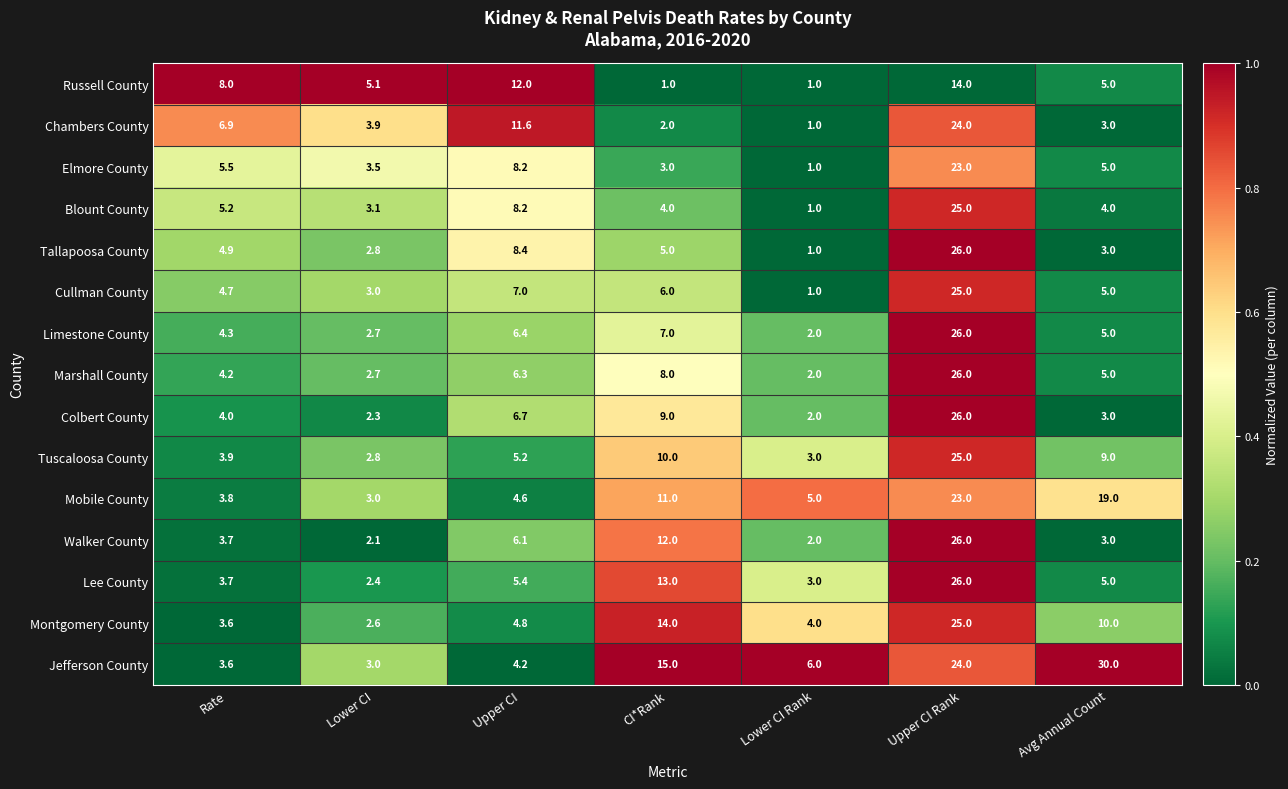

Which category has the highest value across all series?

Avg Annual Count